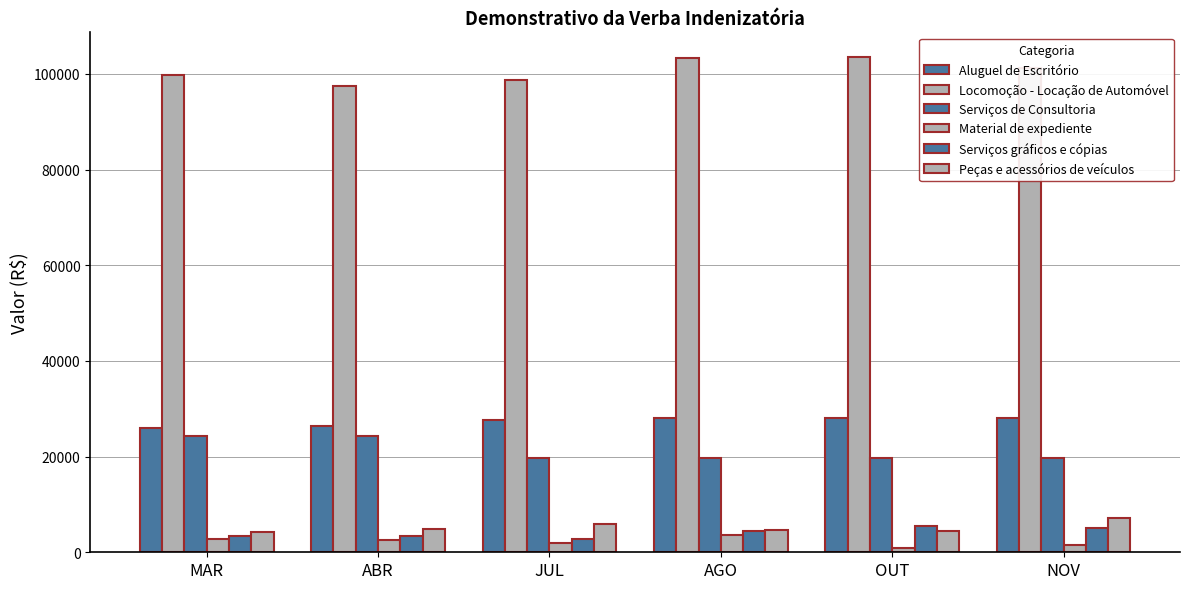

Between JUL and AGO, which series saw the biggest shift?

Locomoção - Locação de Automóvel